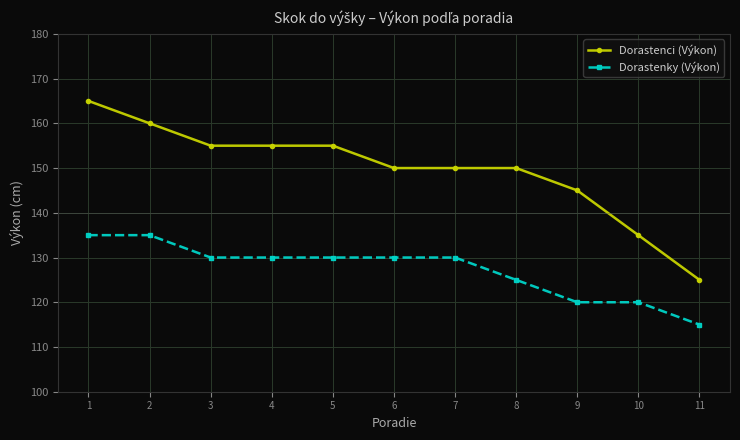

At which category is the sum across all series the highest?

1